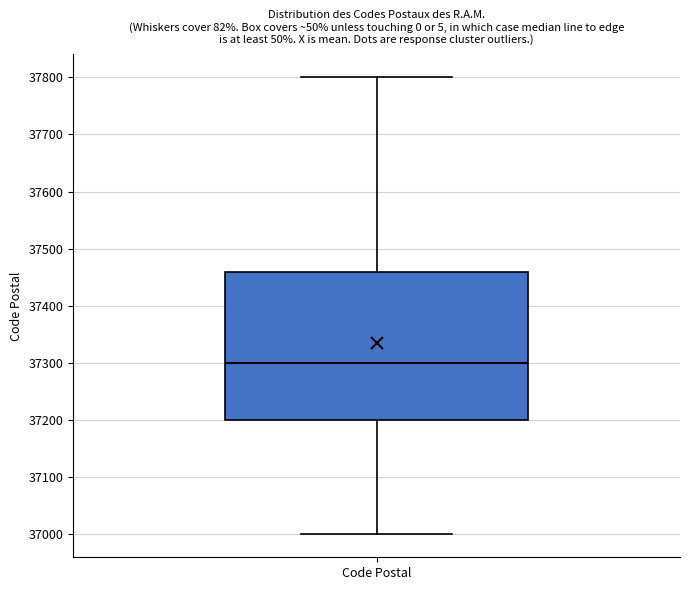

Where does the upper whisker of the box for Code Postal end on the y-axis? The values are not printed on the chart, so give them approximately, as read against the axis.

37800